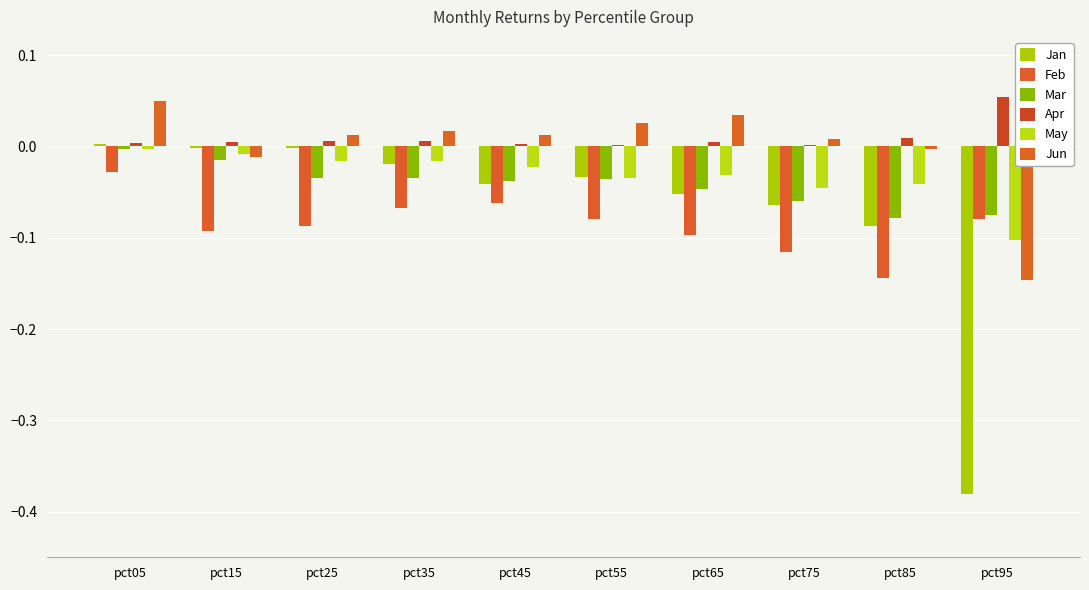

At which label does Jan reach its peak?

pct05